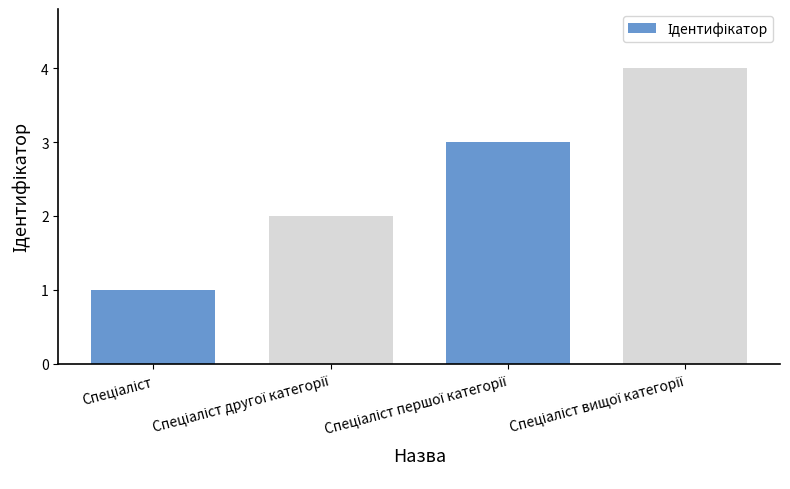

What is the maximum value shown in the chart?

4